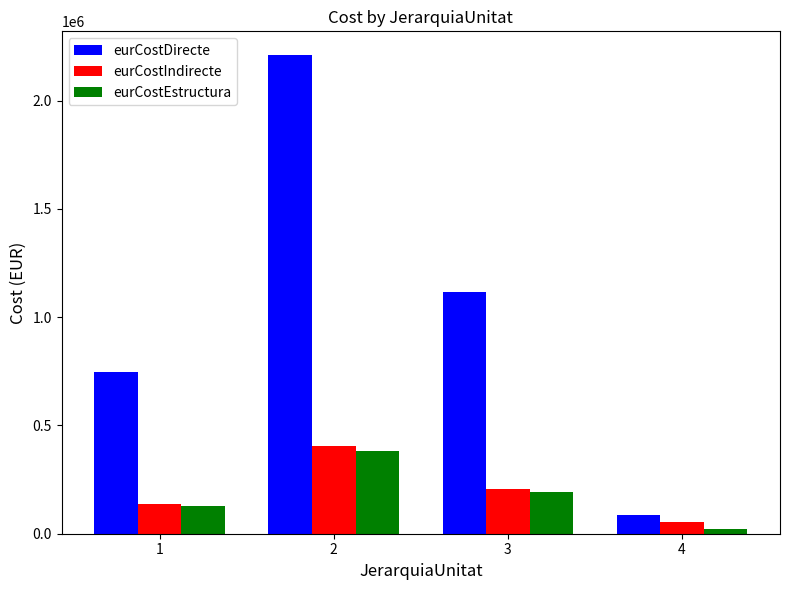

Is the value of eurCostIndirecte at 2 greater than the value of eurCostEstructura at 4?

Yes